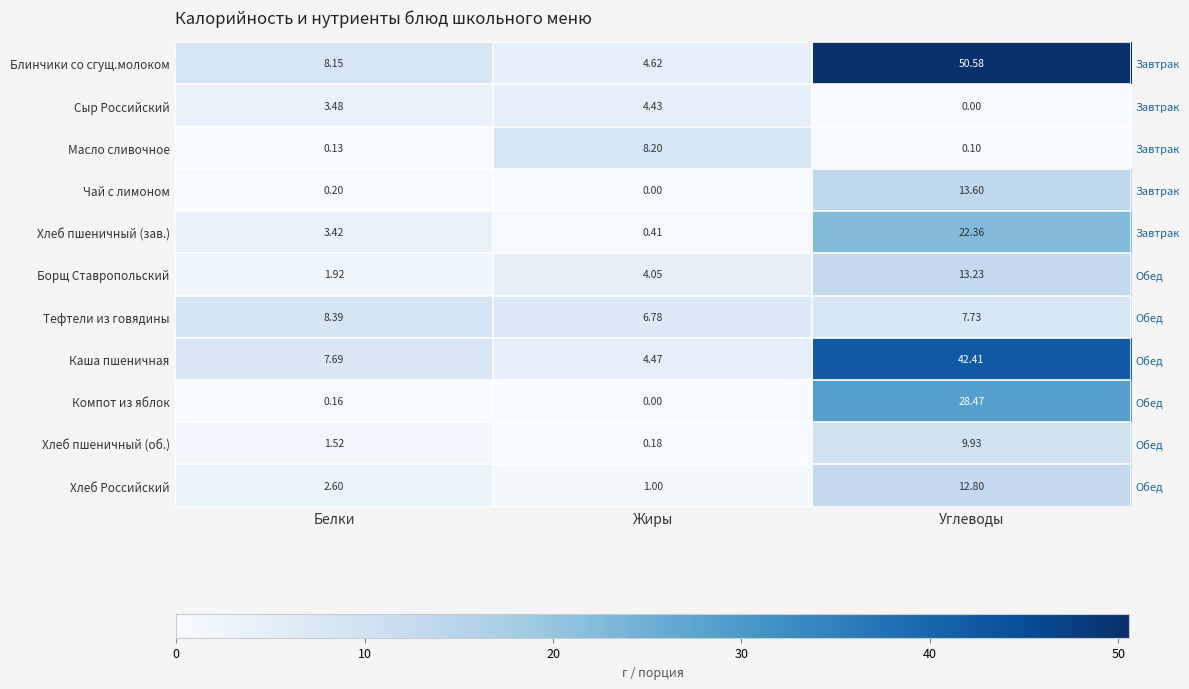

What is the sum of the Компот из яблок values at Углеводы and Белки?

28.6